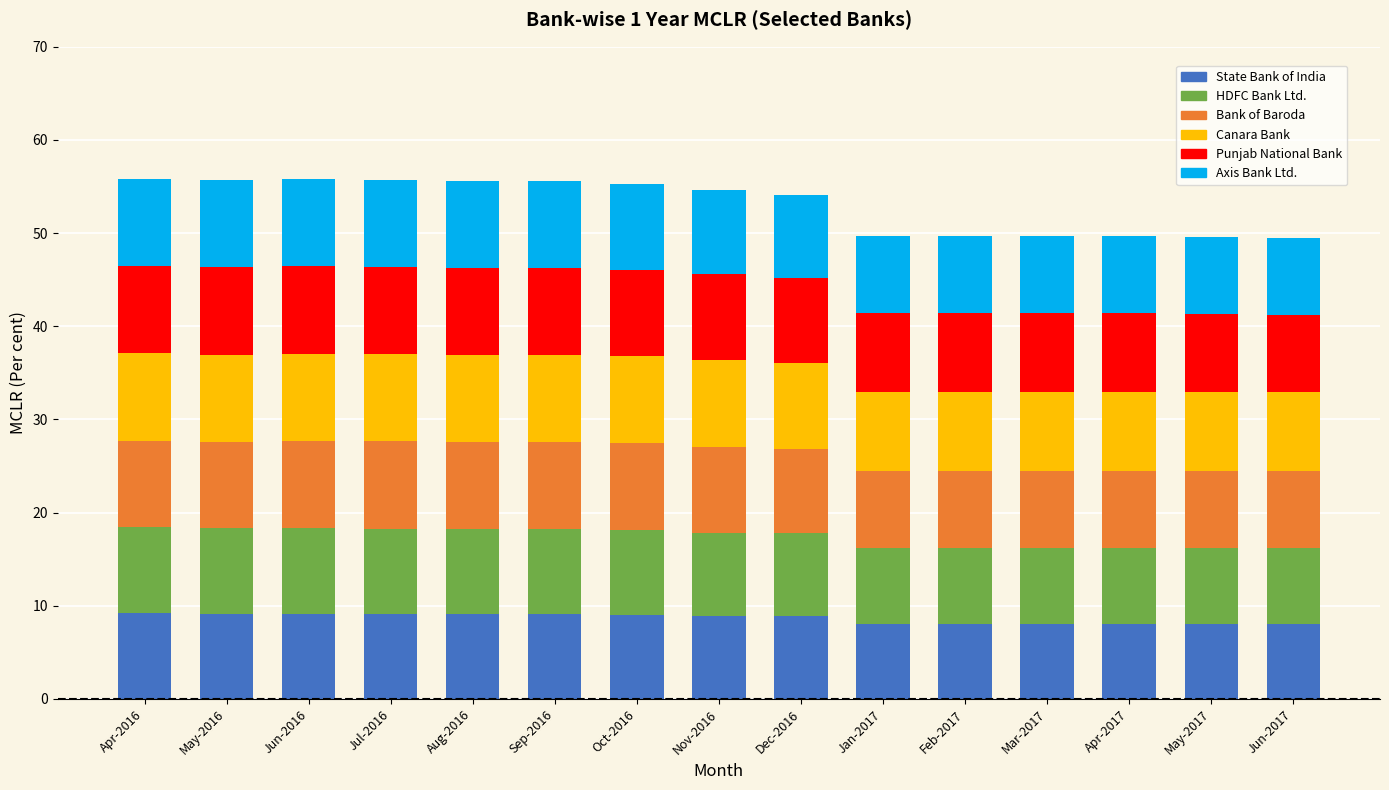

What is the total value across all series at Oct-2016?

55.2